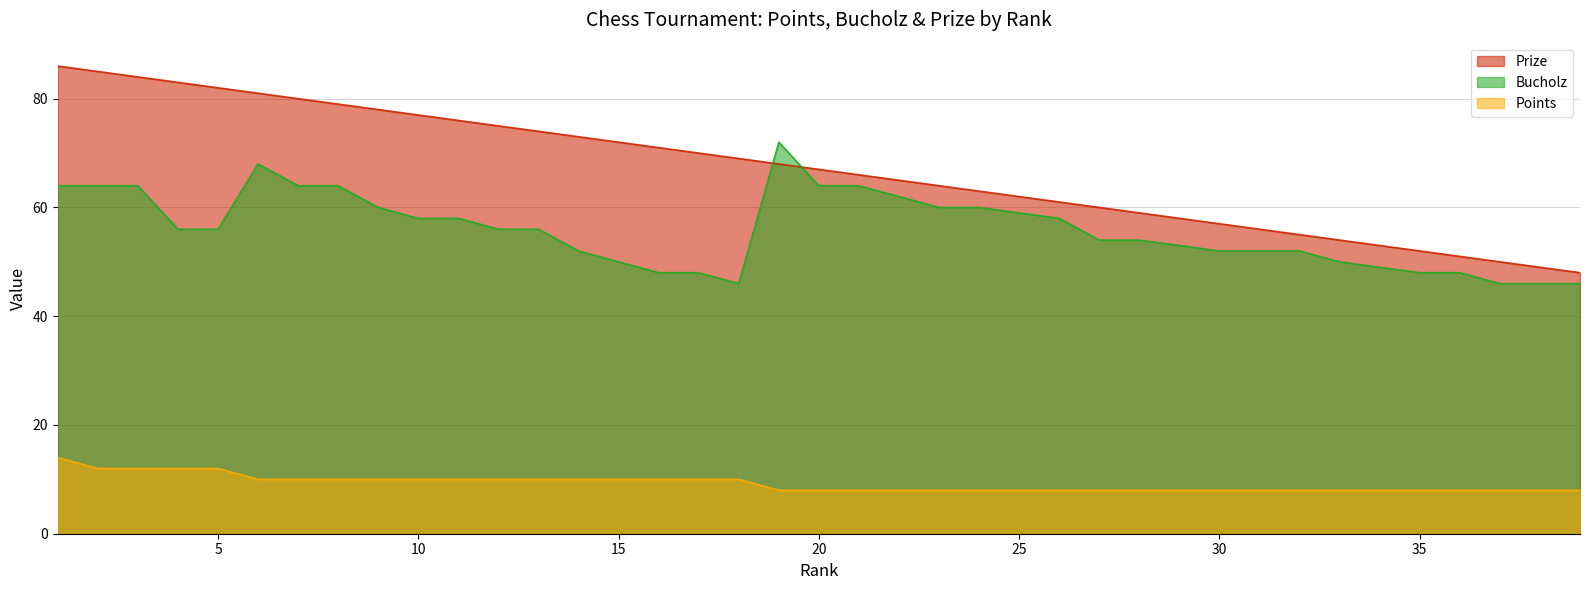

The value of Bucholz at 31 is 52. True or false?

True